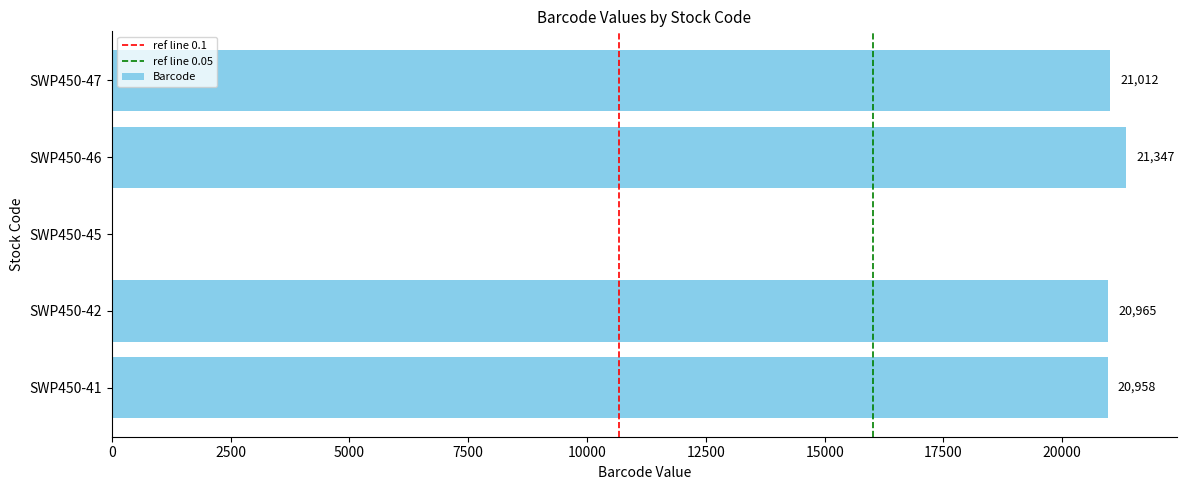

Reading bottom to top, list all the values displayed in this chart.

SWP450-41=20958	SWP450-42=20965	SWP450-45=0	SWP450-46=21347	SWP450-47=21012